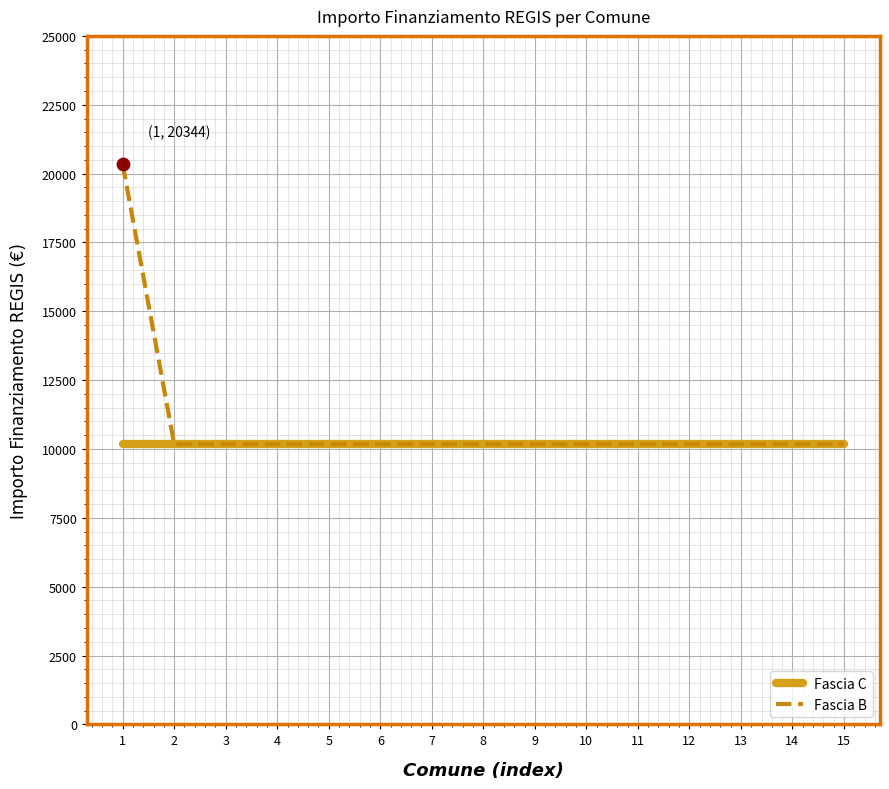

What are all the series names shown in the legend?

Fascia C, Fascia B